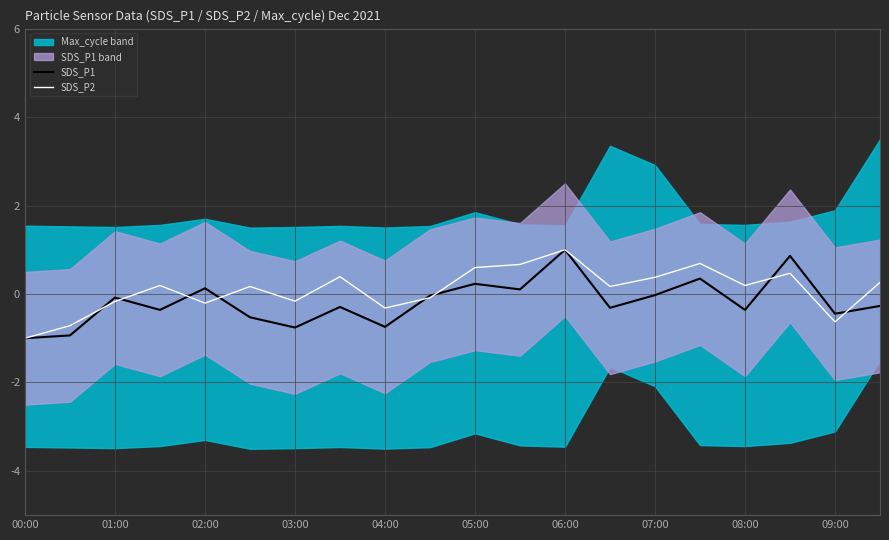

What is the lowest value of the SDS_P1 series?

-1.0